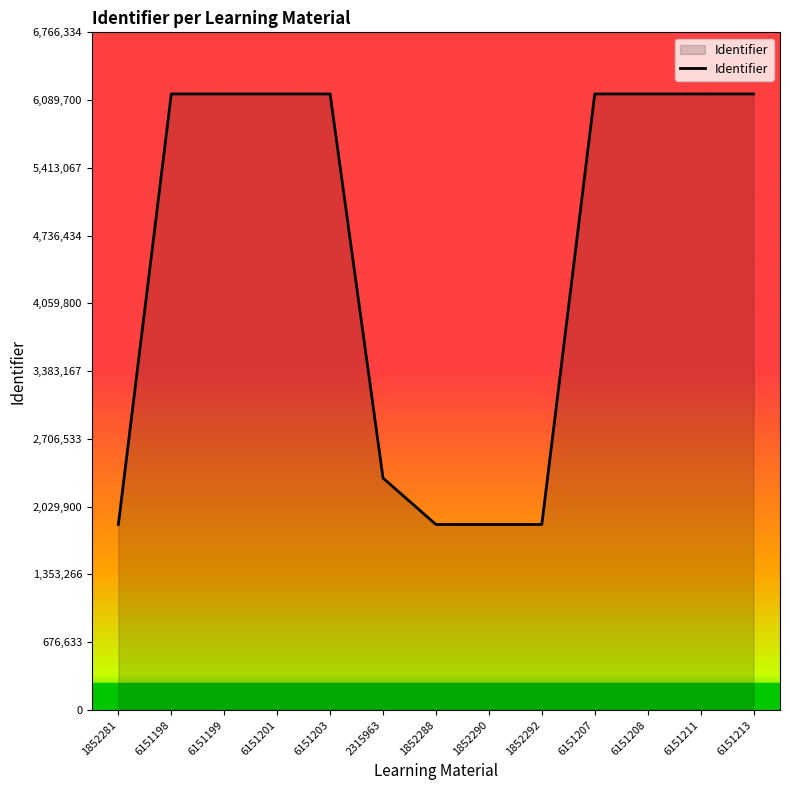

At which label is the value closest to 4001747?

2315963